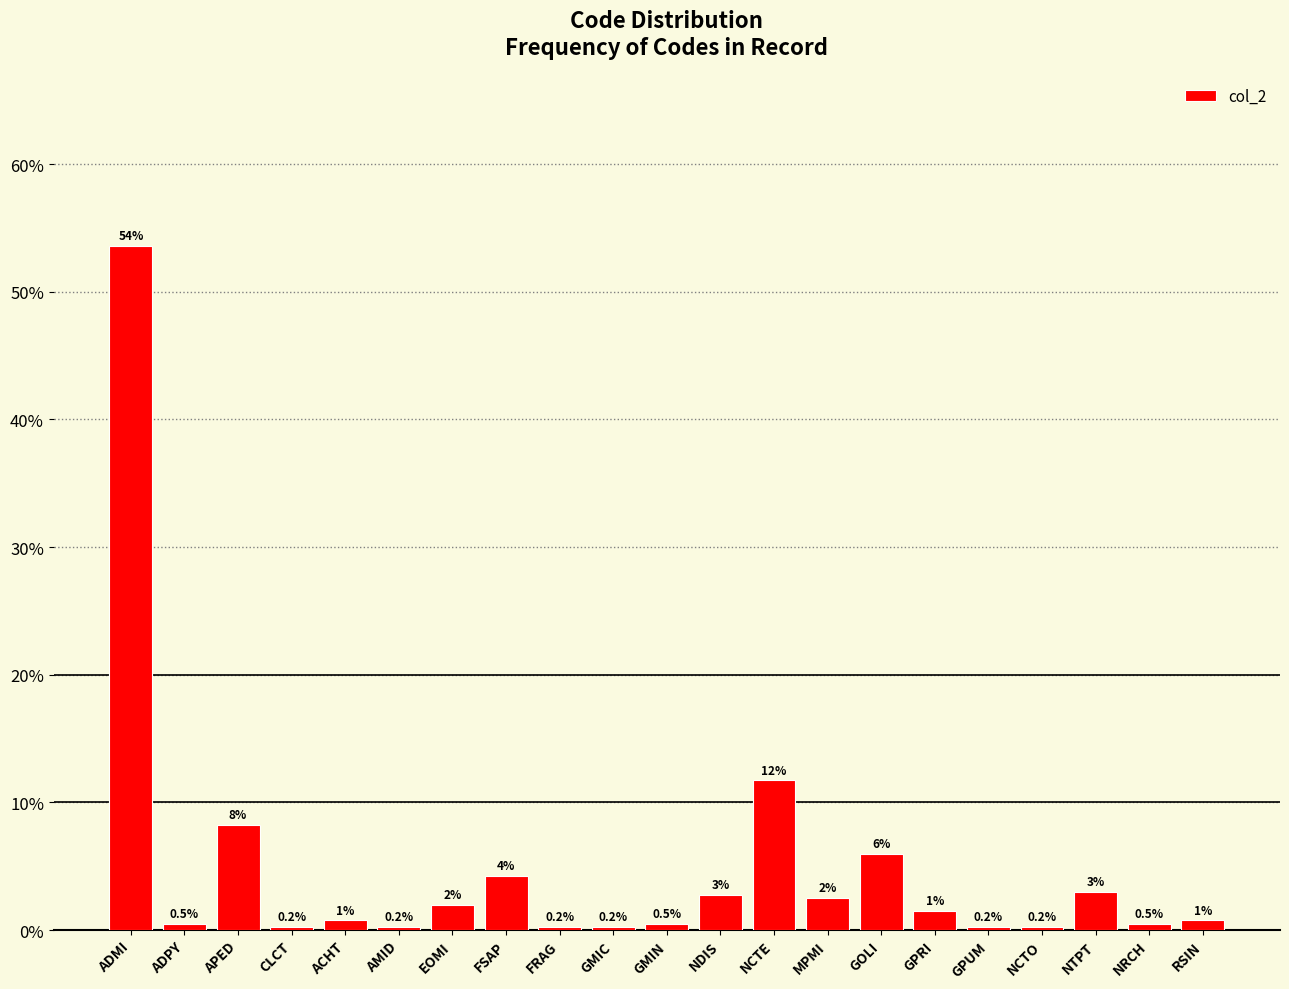

What is the label of the 18th bar from the right?

CLCT